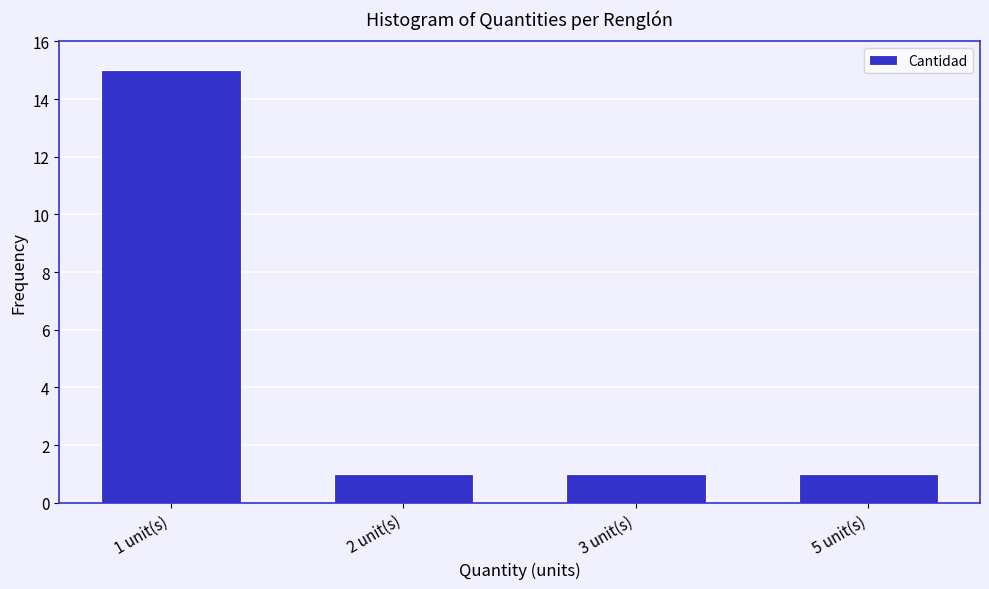

Reading left to right, extract all data points from this chart.

15	1	1	1